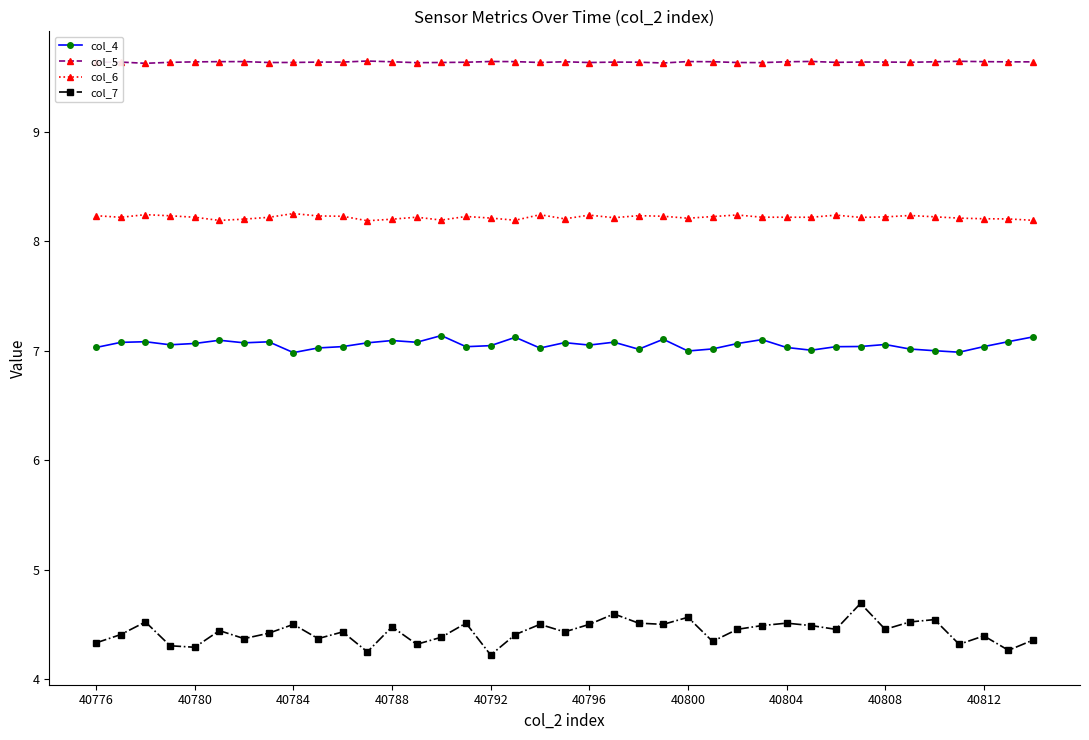

Rank the series by their maximum value, from lowest to highest.

col_7, col_4, col_6, col_5